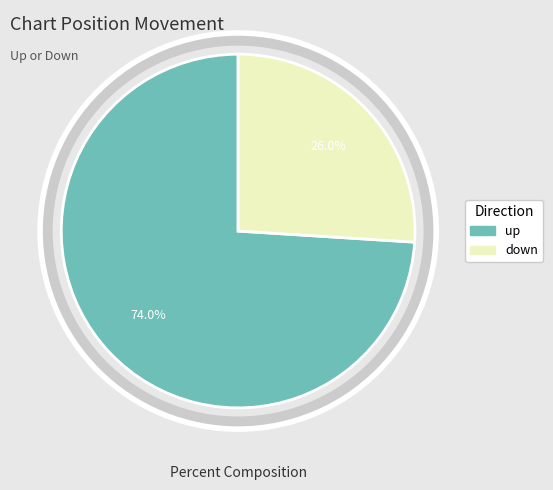

How many slices are in this pie chart?

2